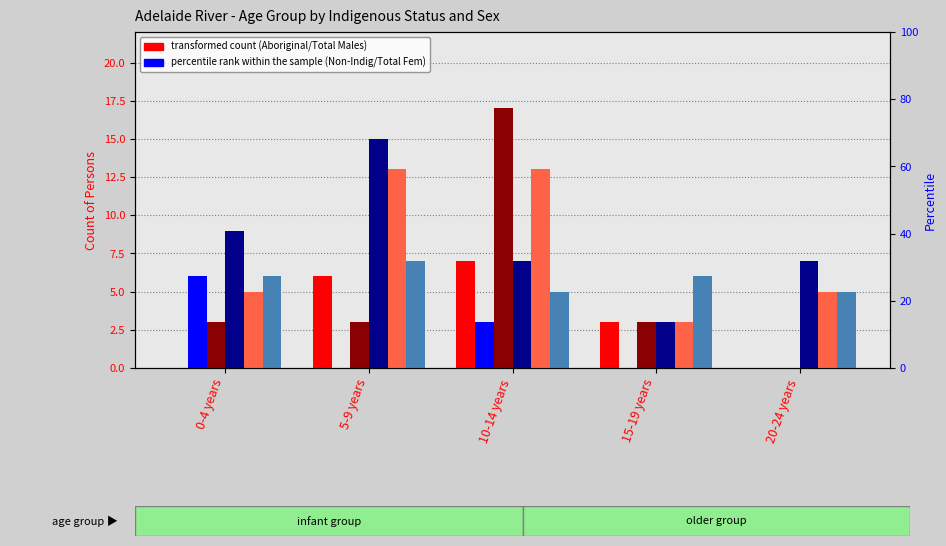

Are the bars horizontal?

No